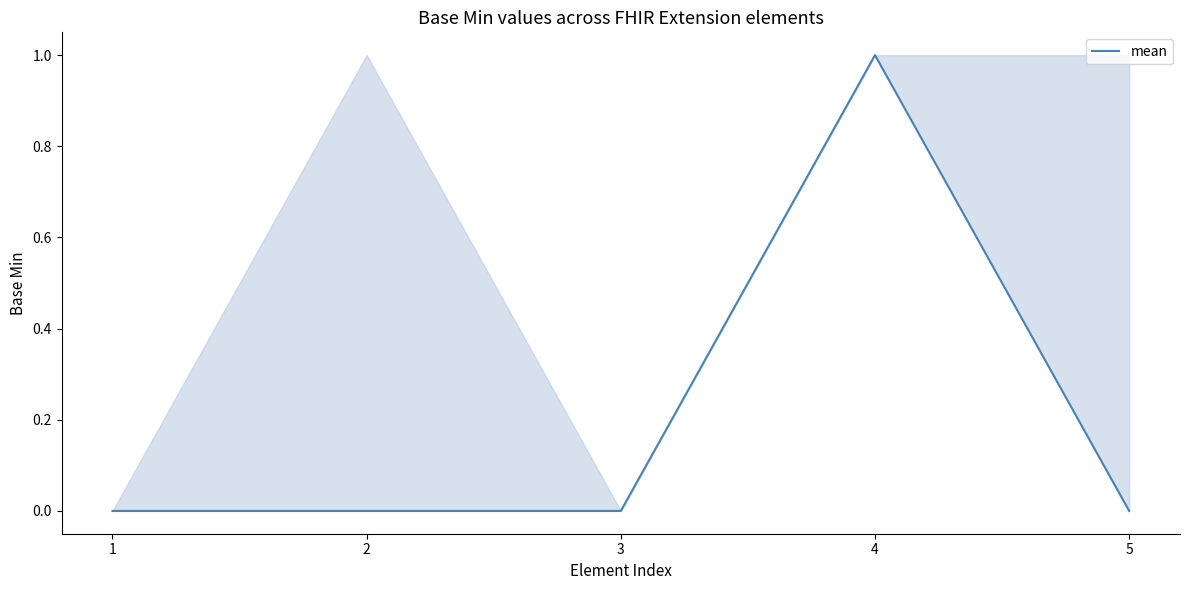

Reading right to left, what are all the values shown in this chart?

0	1	0	0	0